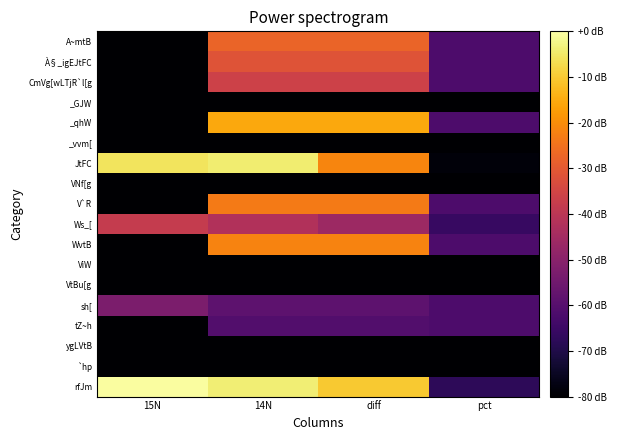

What is the total value across all series at diff?

-912.7